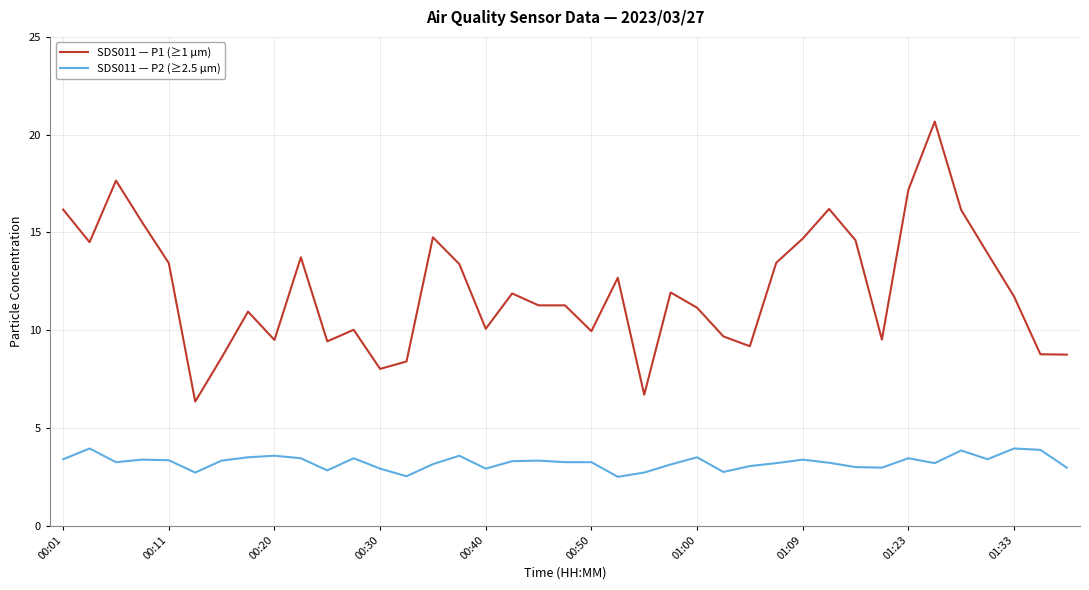

True or false: SDS011 — P2 (≥2.5 µm) has more than 2 points higher than both neighbors.

True